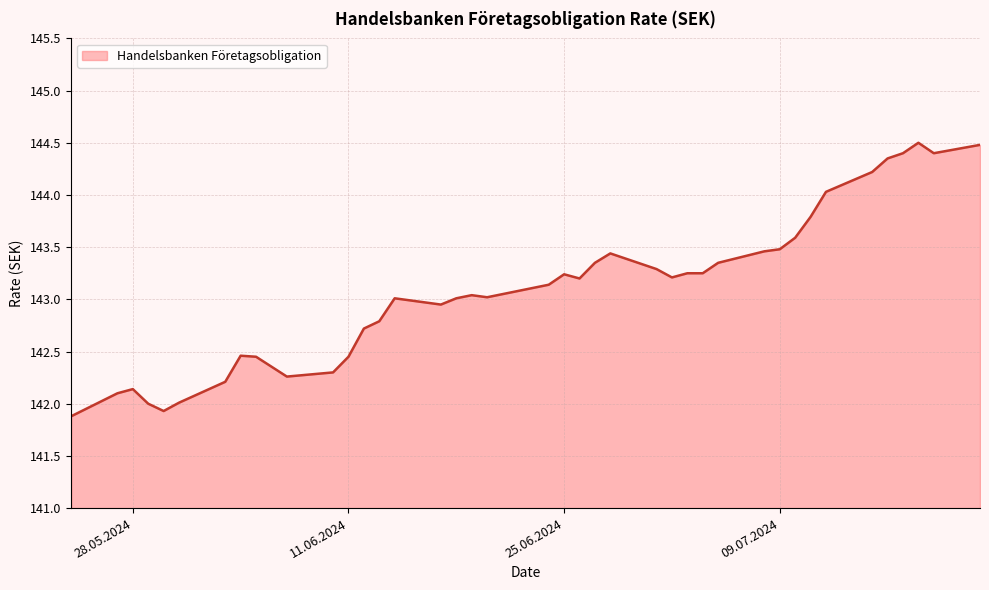

What is the smallest value displayed?

141.9